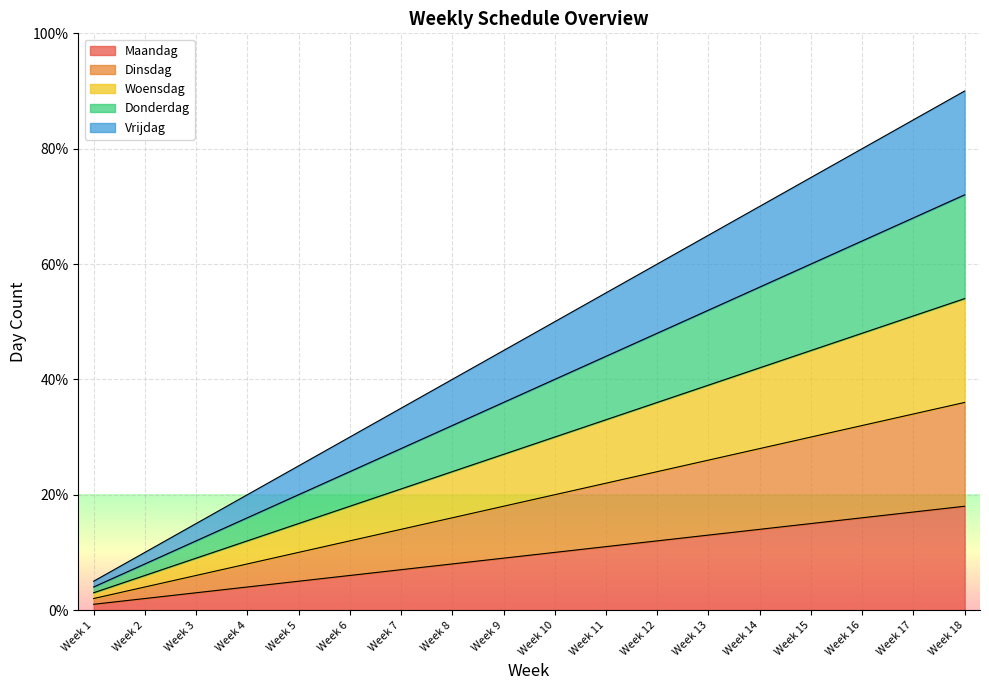

What is the spread (max minus min) of values at Week 17?

68